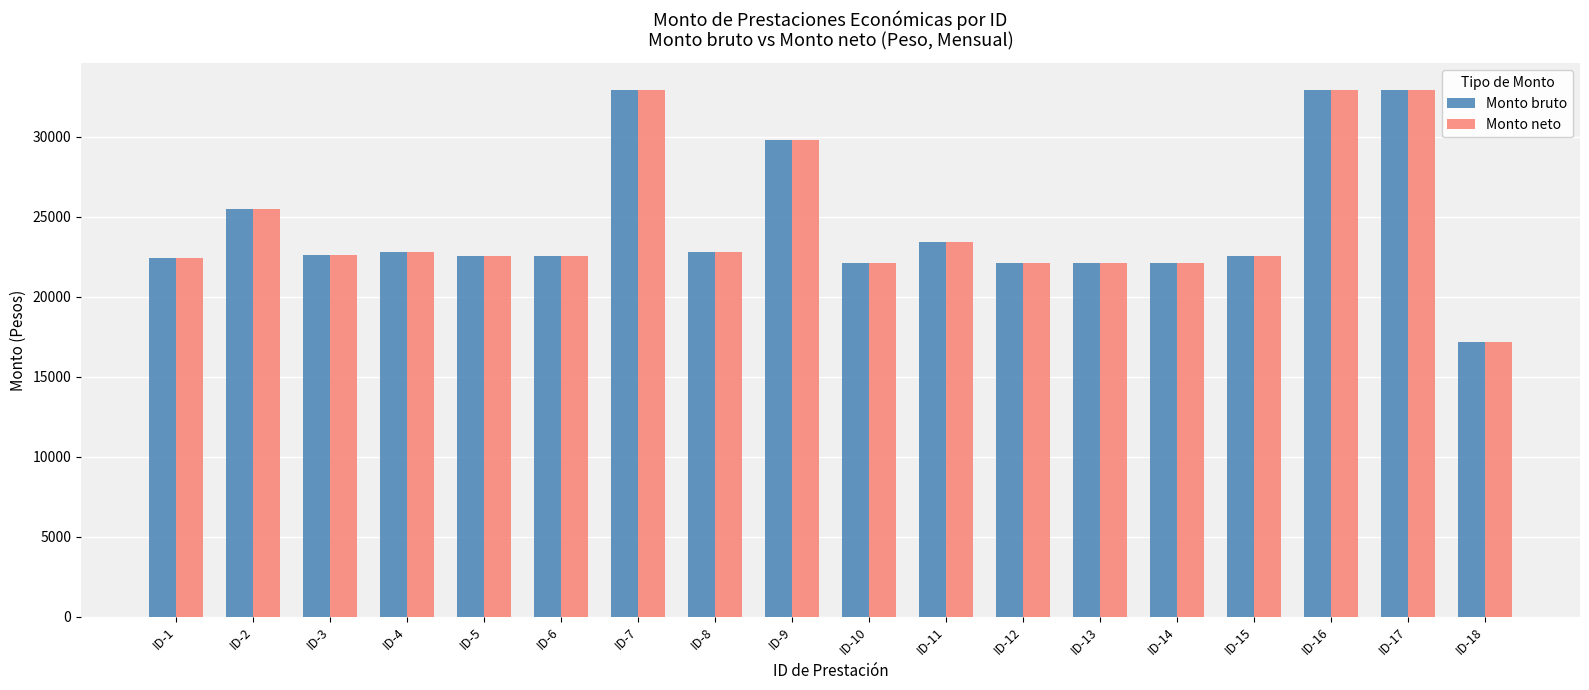

How many data points in Monto neto are above 22617?

9